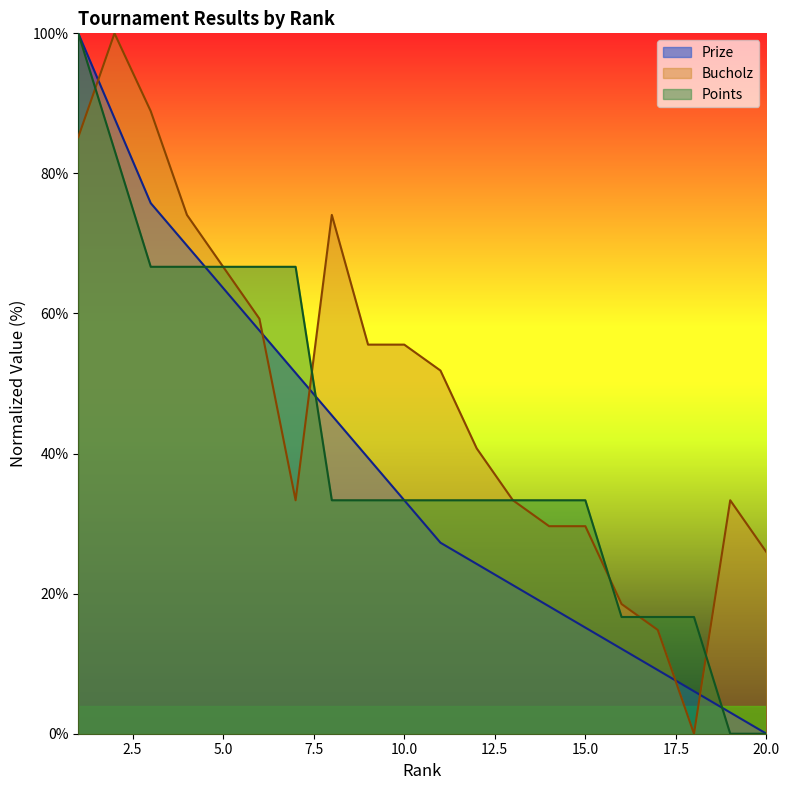

List the labels in order of Points value, smallest first.

19, 20, 16, 17, 18, 8, 9, 10, 11, 12, 13, 14, 15, 3, 4, 5, 6, 7, 2, 1